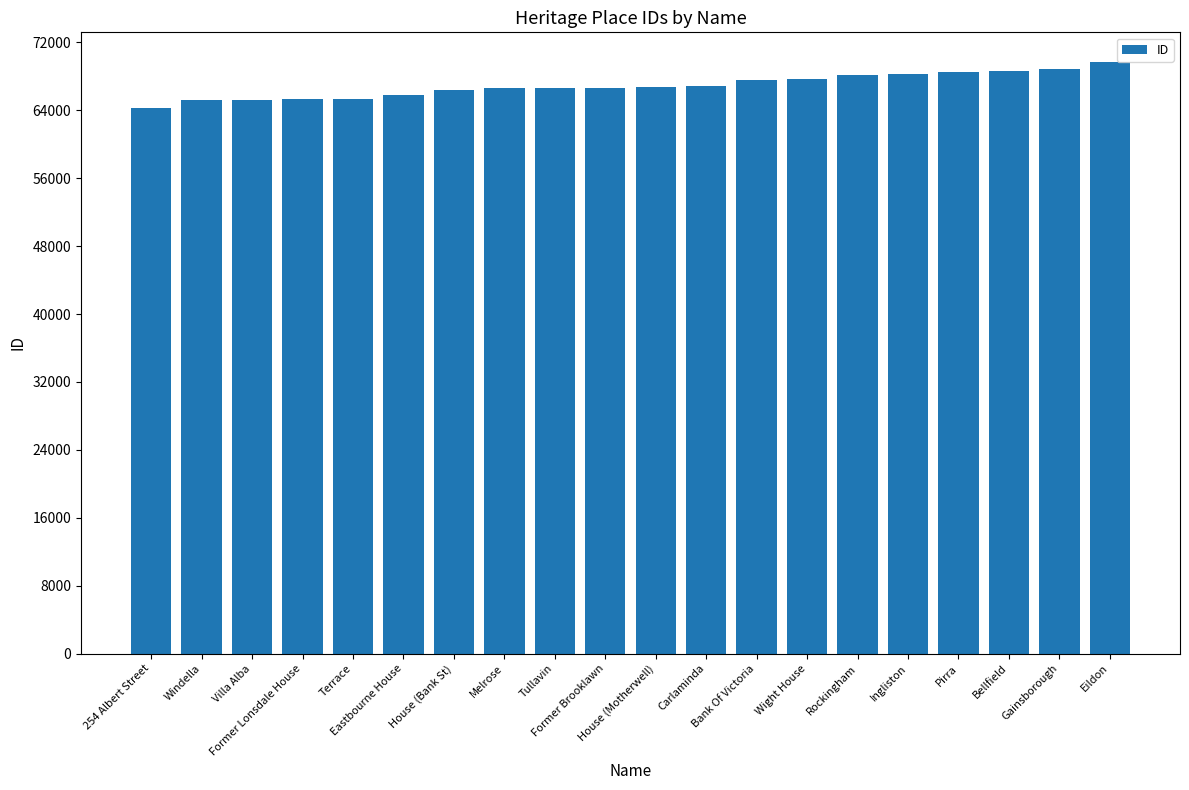

What is the label of the 14th bar from the left?

Wight House